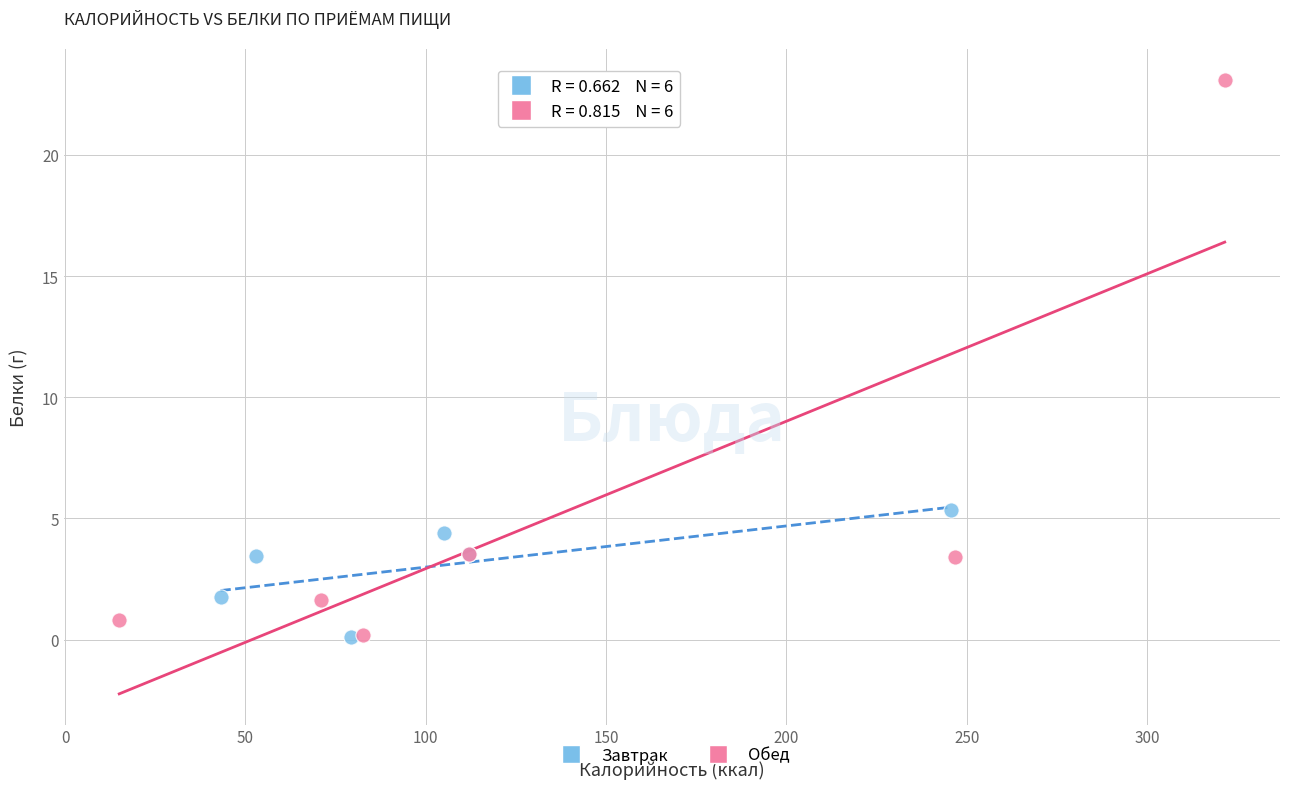

Which series has the widest spread of Y values?

Обед